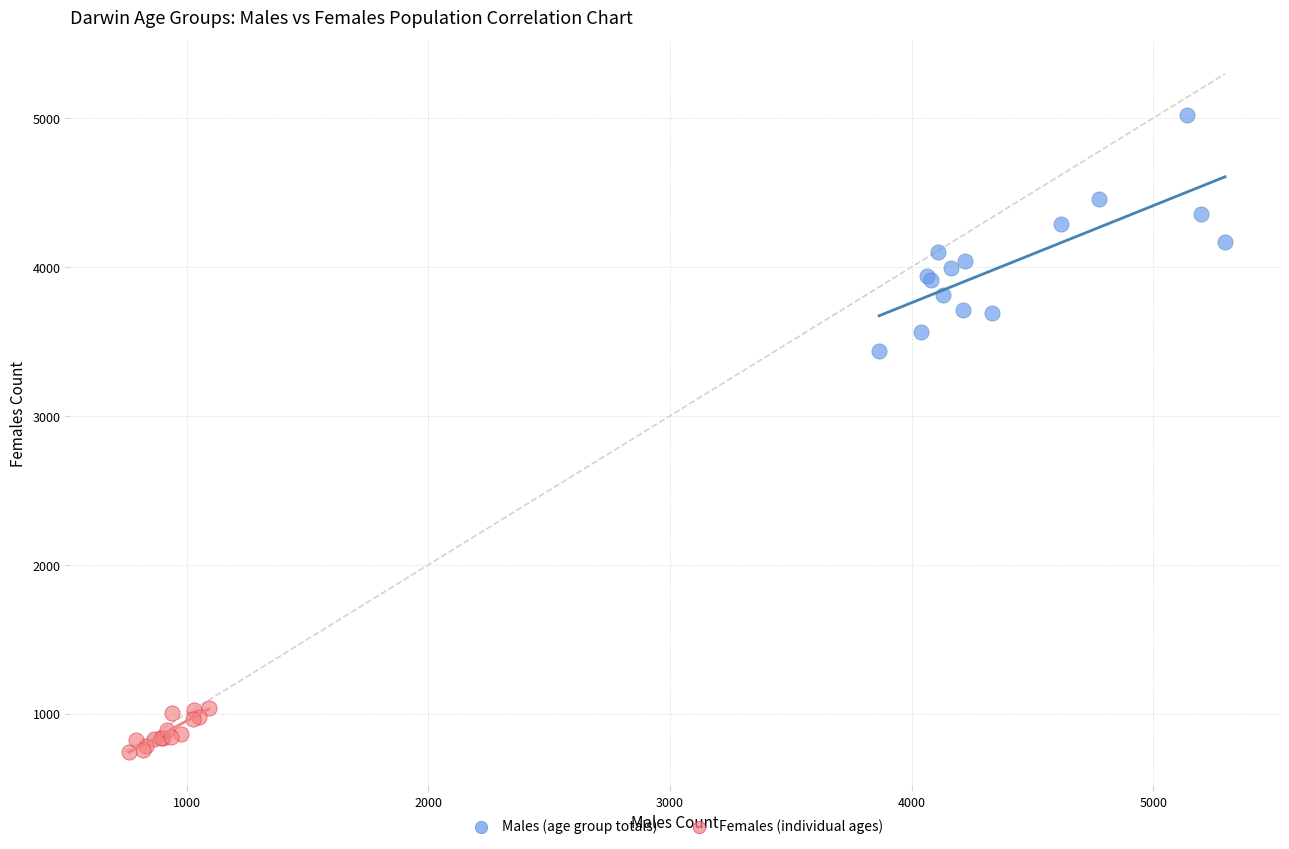

What are all the series names shown in the legend?

Males (age group totals), Females (individual ages)